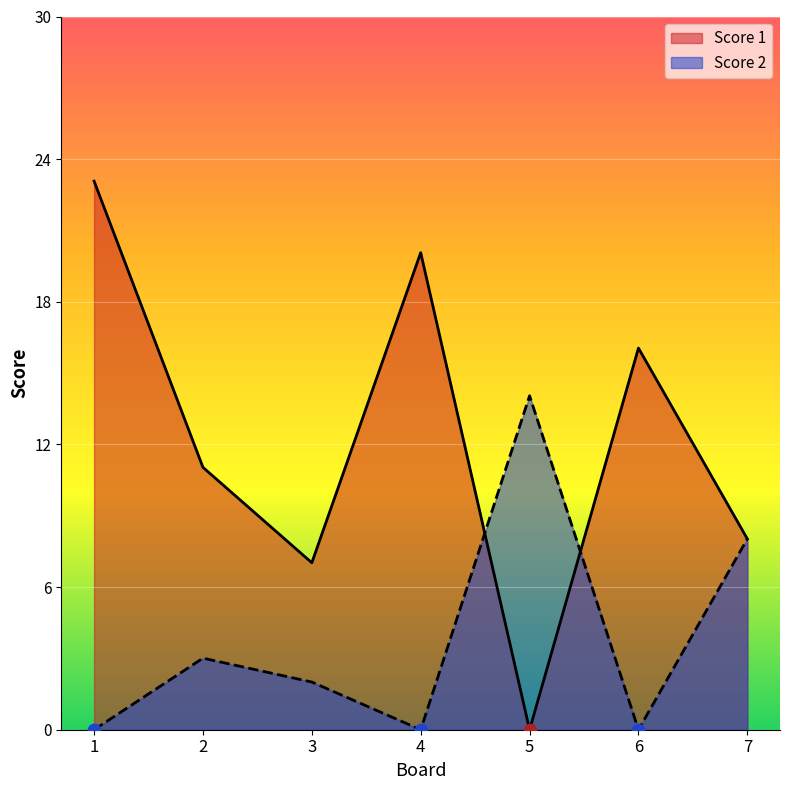

Is it true that Score 2 equals 0 at 6?

True